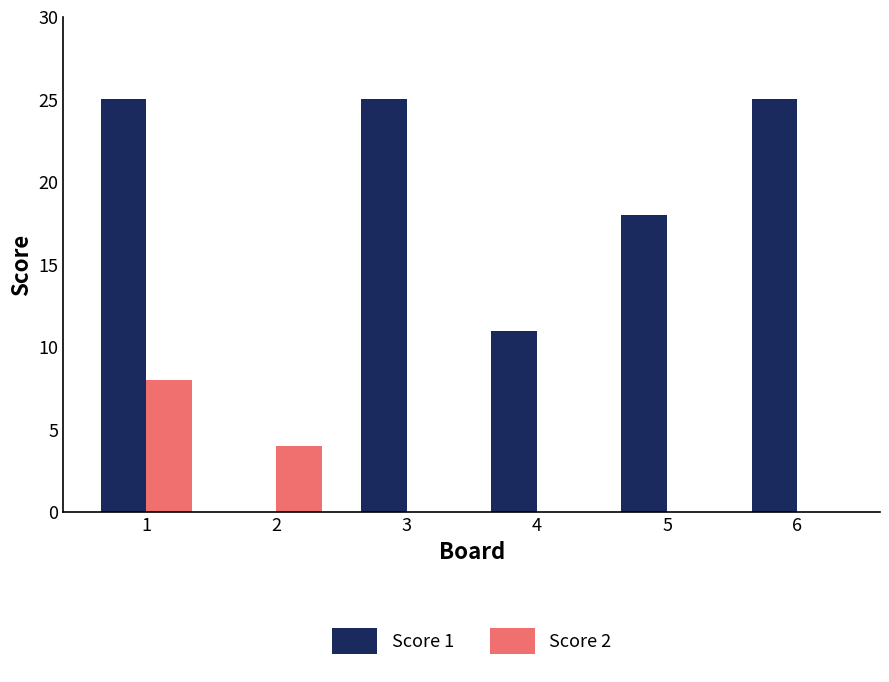

True or false: Score 2 has a value of 5 at 6.

False